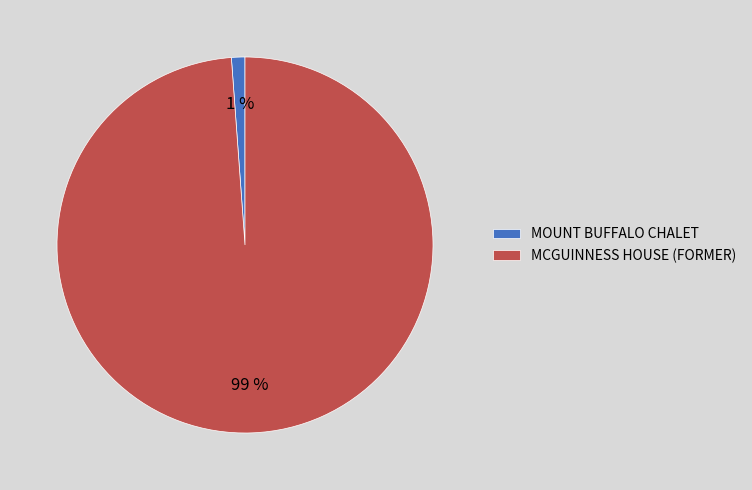

To the nearest percent, what is the difference between the MOUNT BUFFALO CHALET and MCGUINNESS HOUSE (FORMER) slice percentages?

98%